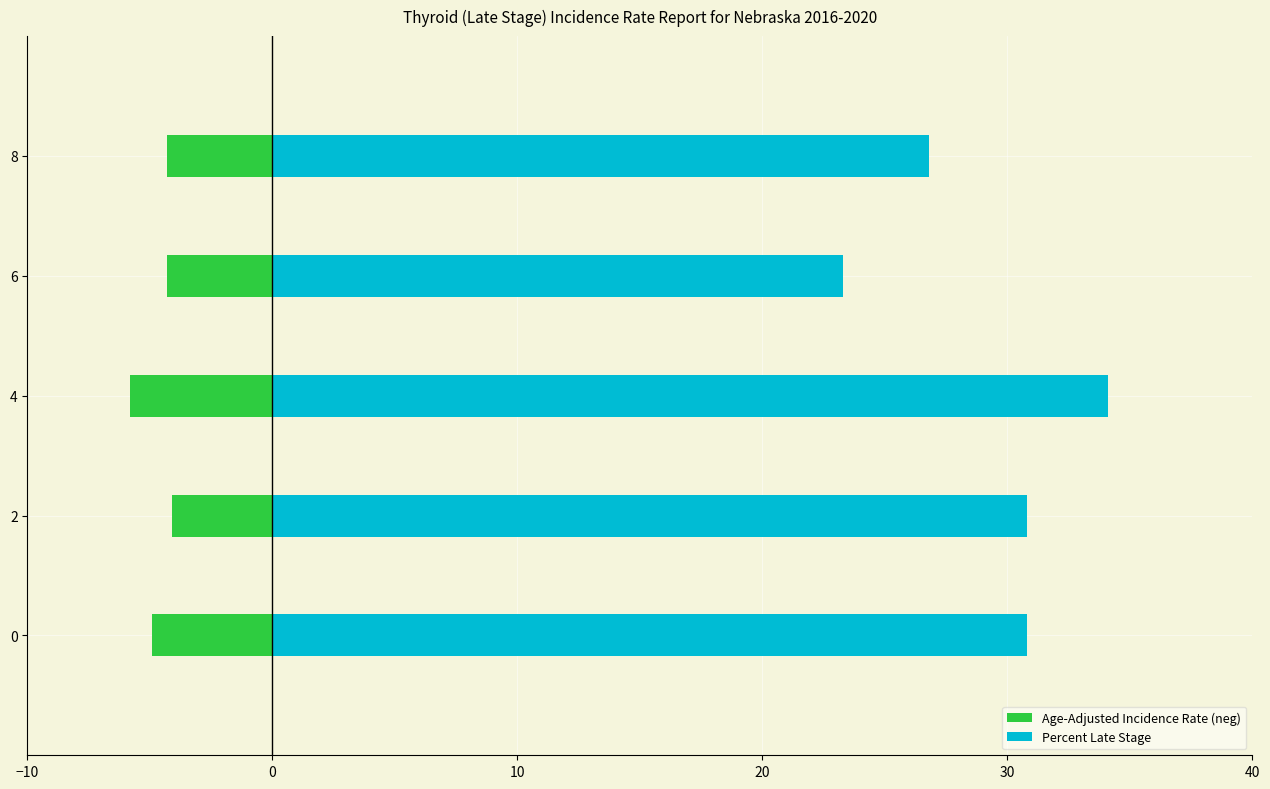

What position from the right is 0?

4